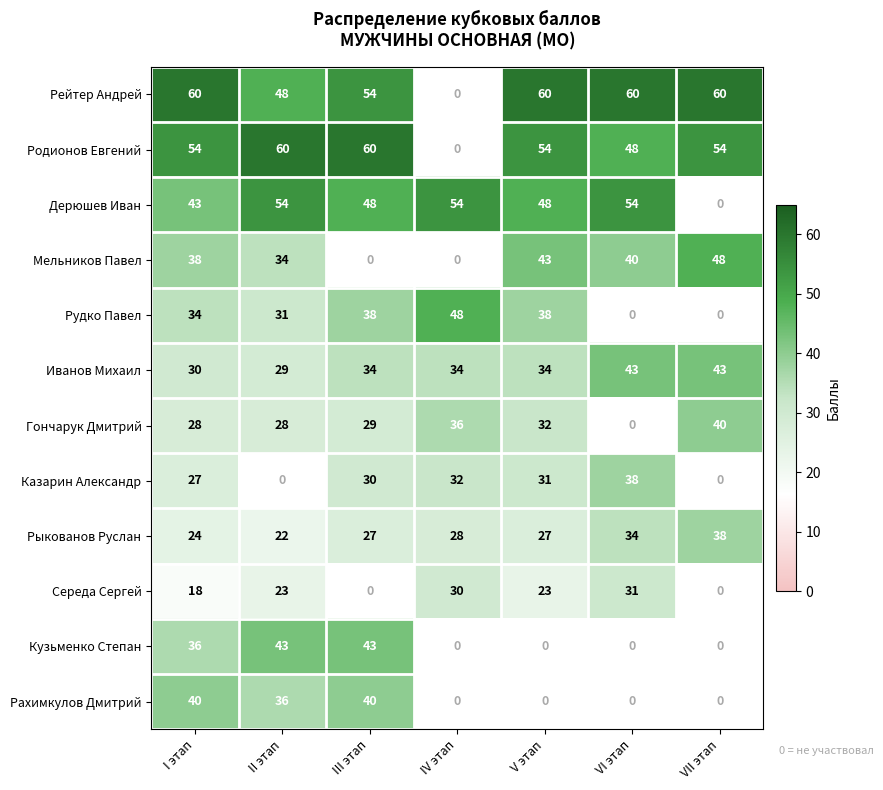

At which category is the sum across all series the highest?

I этап